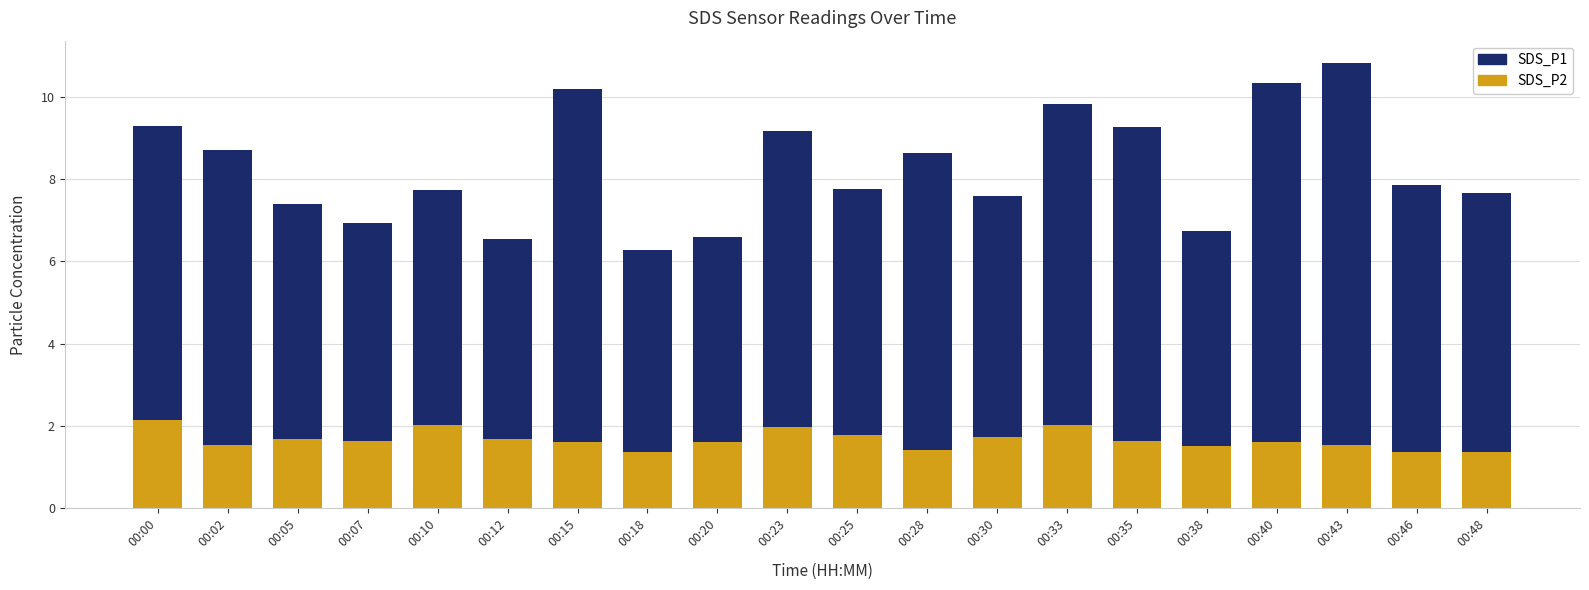

What is the difference between the second highest and minimum values in the SDS_P2 series?

0.7